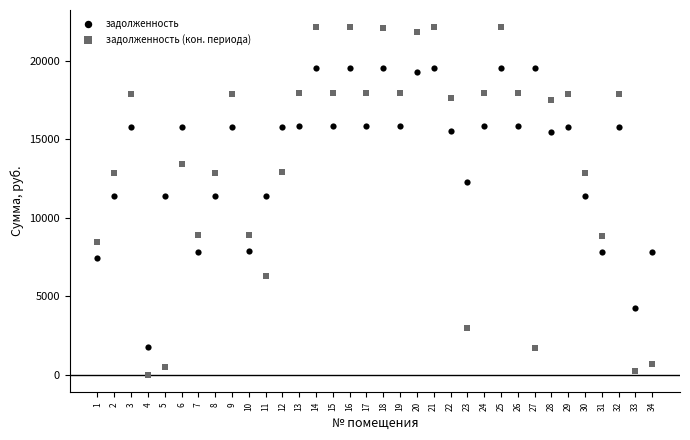

Which series reaches the maximum Y coordinate?

задолженность (кон. периода)